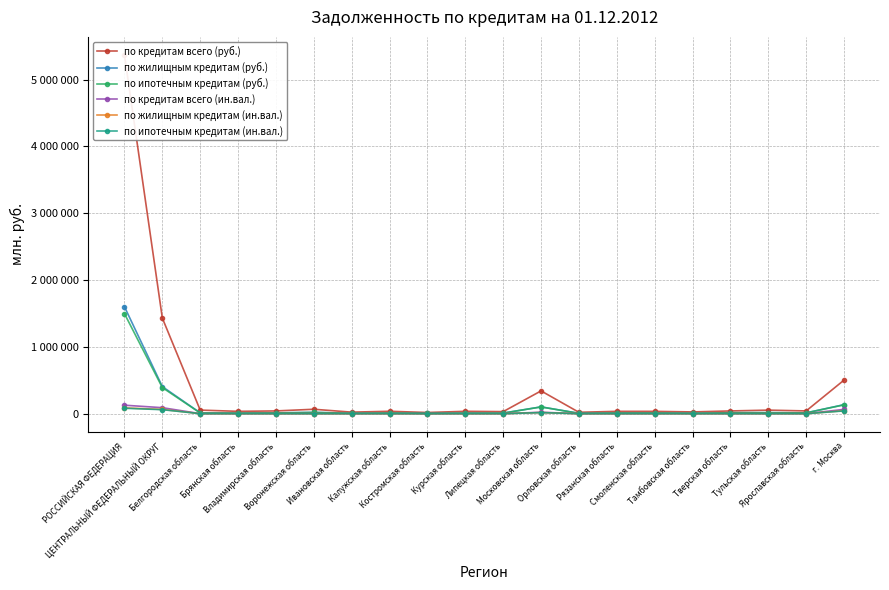

Rank the series at Тульская область from lowest to highest value.

по ипотечным кредитам (ин.вал.), по жилищным кредитам (ин.вал.), по кредитам всего (ин.вал.), по ипотечным кредитам (руб.), по жилищным кредитам (руб.), по кредитам всего (руб.)